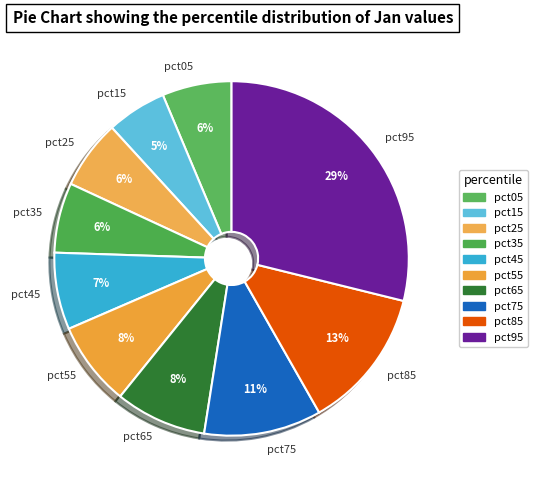

Which category has the smallest portion of the pie?

pct15